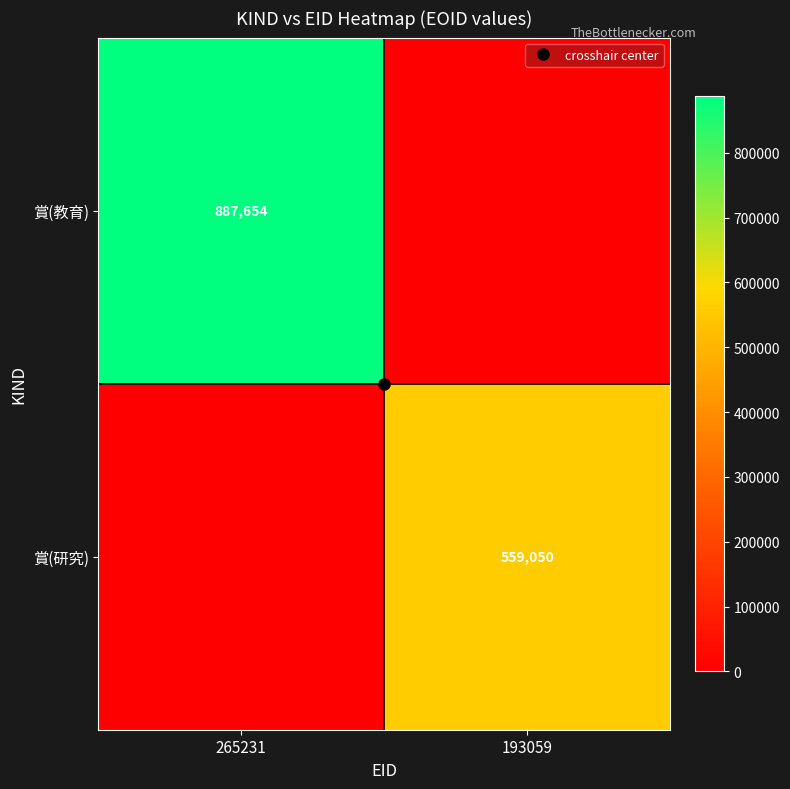

What is the average value of the 賞(研究) series?

279525